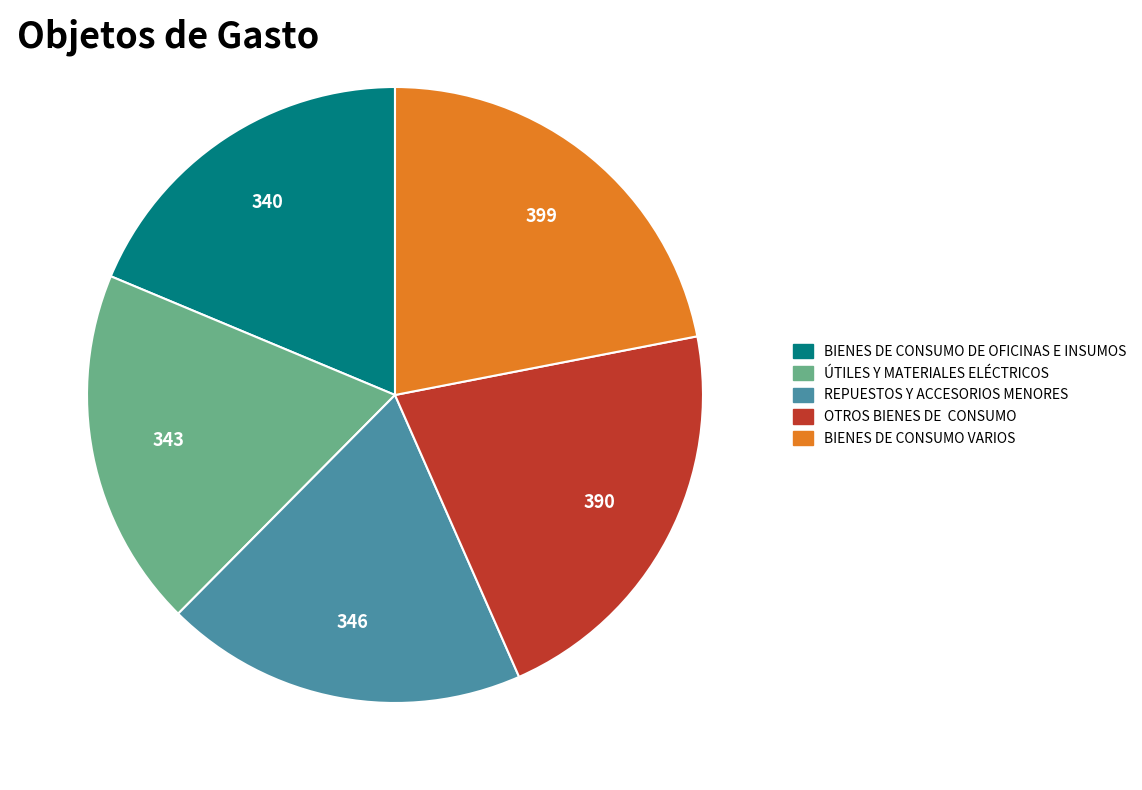

What is the ratio of the value at BIENES DE CONSUMO DE OFICINAS E INSUMOS to the value at ÚTILES Y MATERIALES ELÉCTRICOS?

1.0